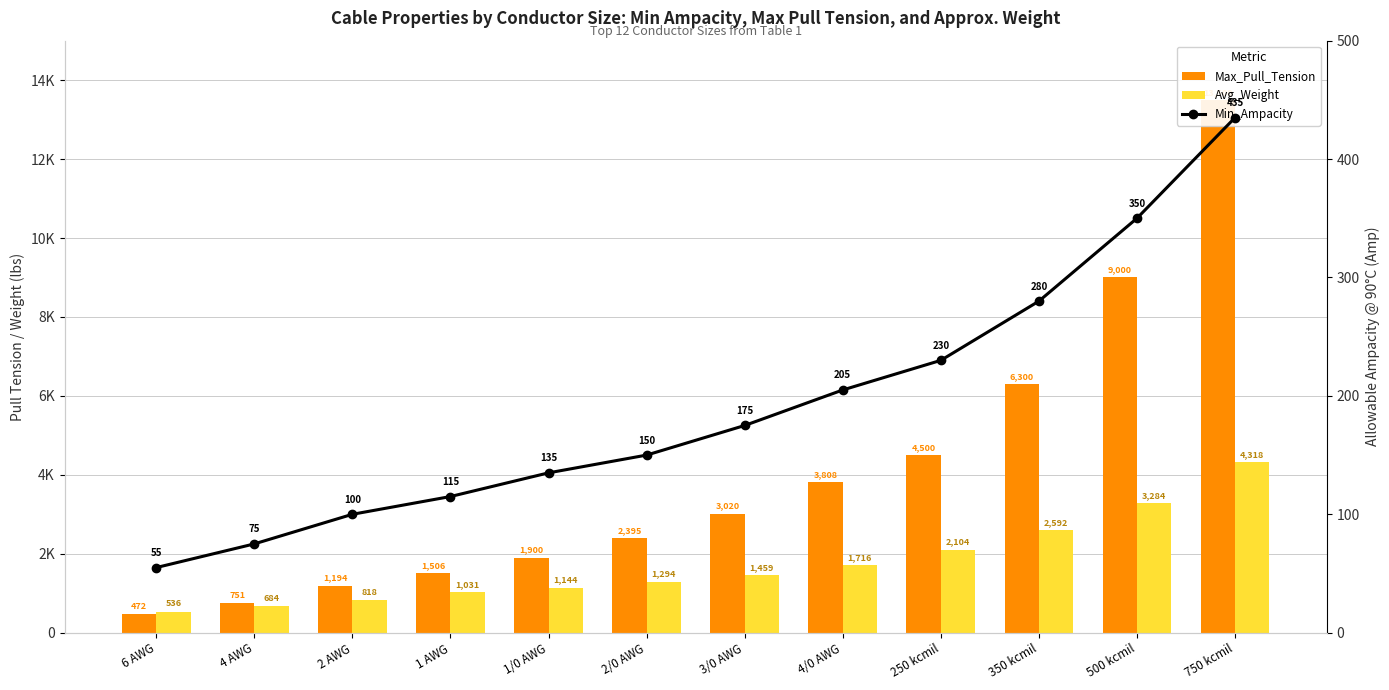

True or false: Min_Ampacity has a value of 85 at 6 AWG.

False